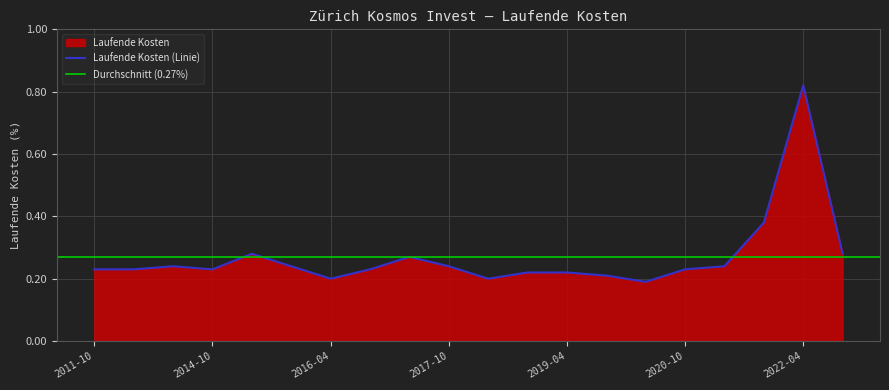

Does the chart display data point markers on the line(s)?

No